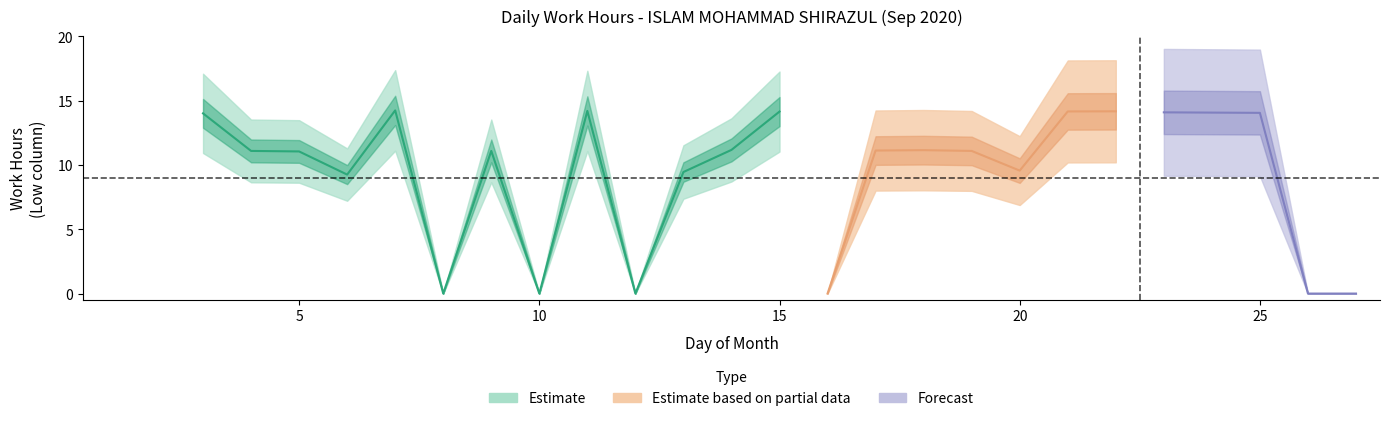

How many values are below 11?

11